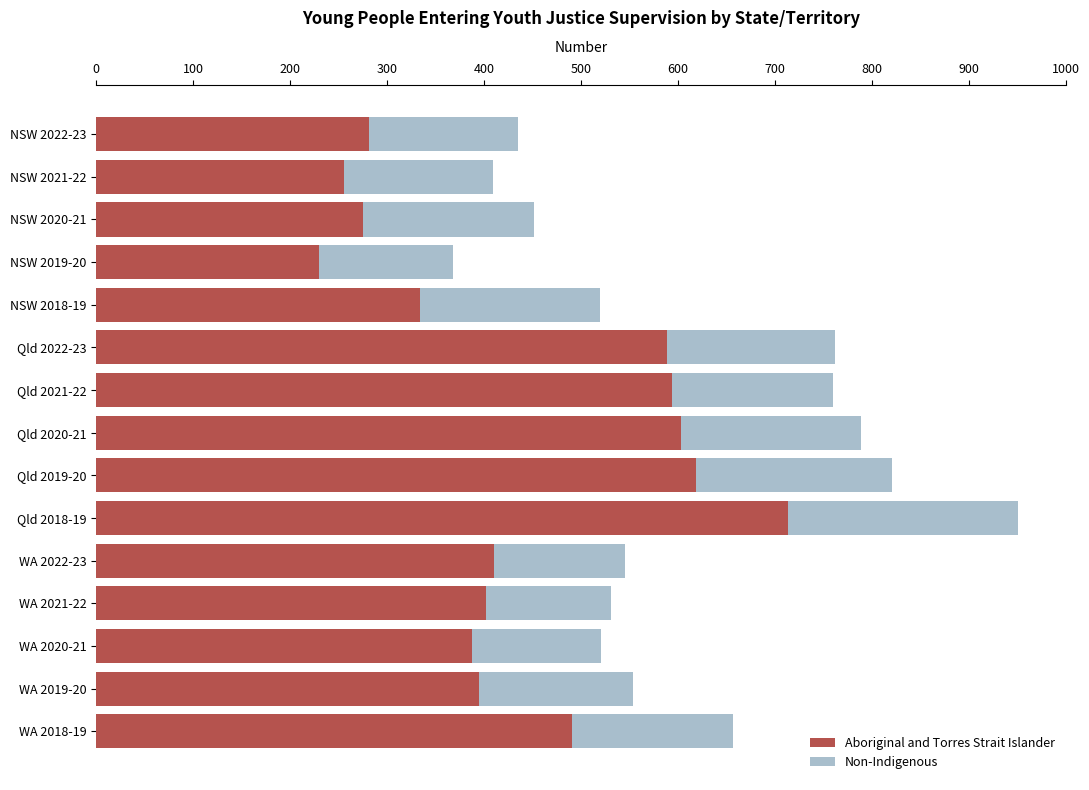

At which label does Aboriginal and Torres Strait Islander reach its peak?

Qld 2018-19